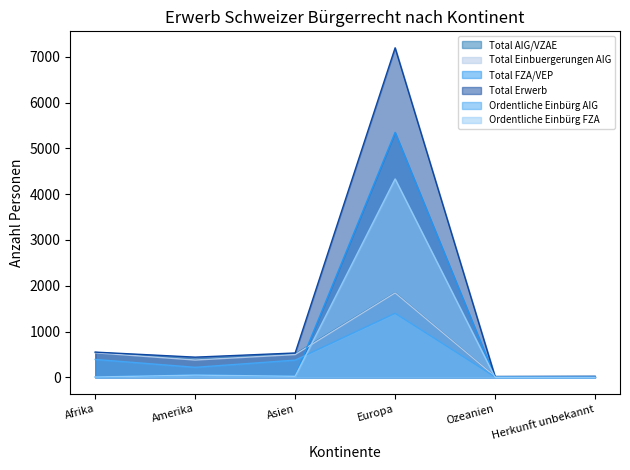

Which has a higher value, Amerika or Europa?

Europa